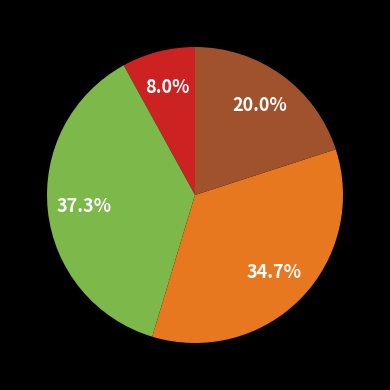

Is there any slice that represents more than half of the pie?

No